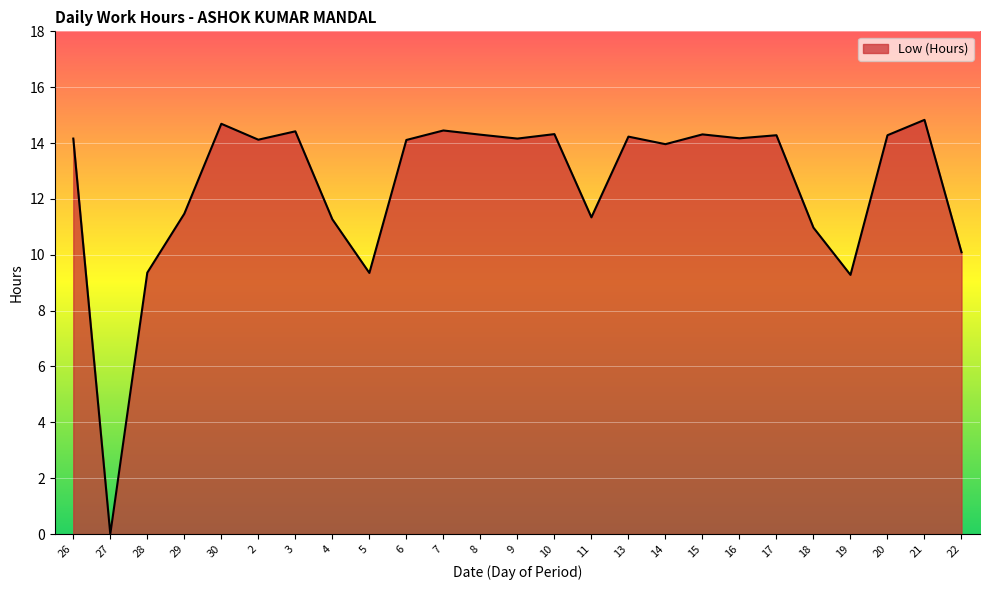

What is the difference between the maximum and minimum values?

14.8